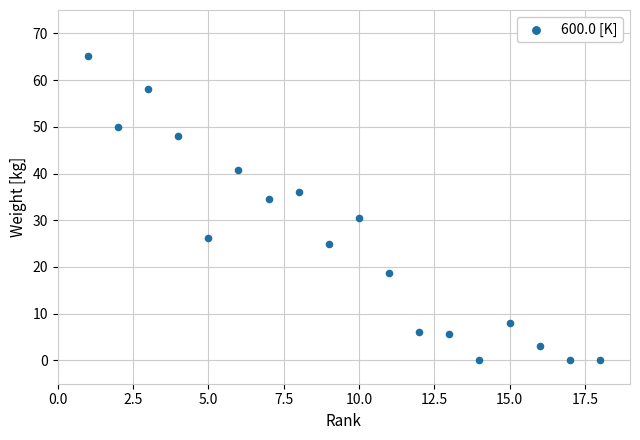

What Y value in the scatter plot is closest to 32?

30.4